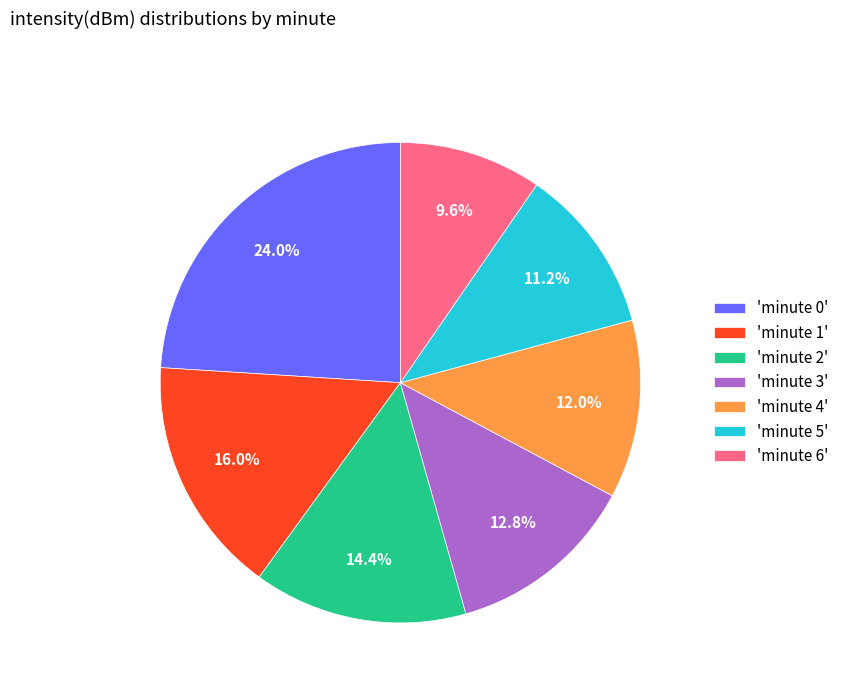

Which has a higher value, 'minute 0' or 'minute 4'?

'minute 0'